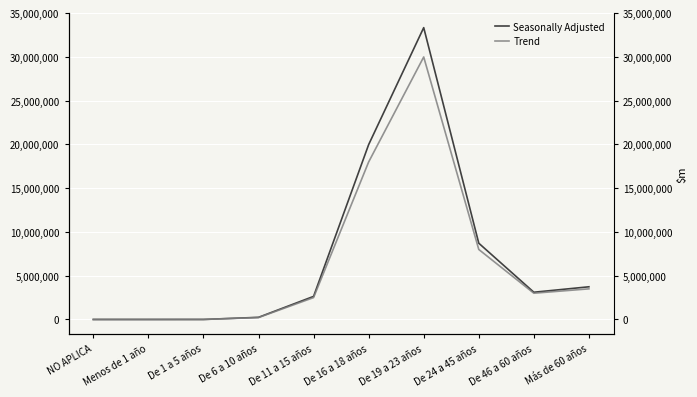

What is the smallest value displayed?

10